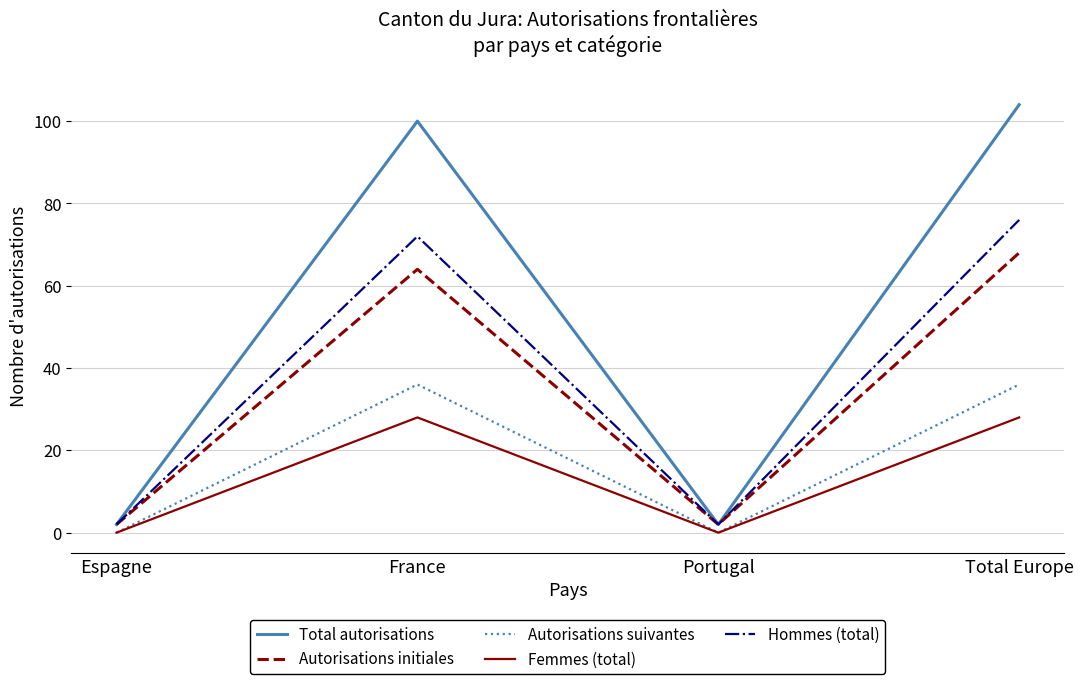

Does the chart have visible grid lines?

Yes